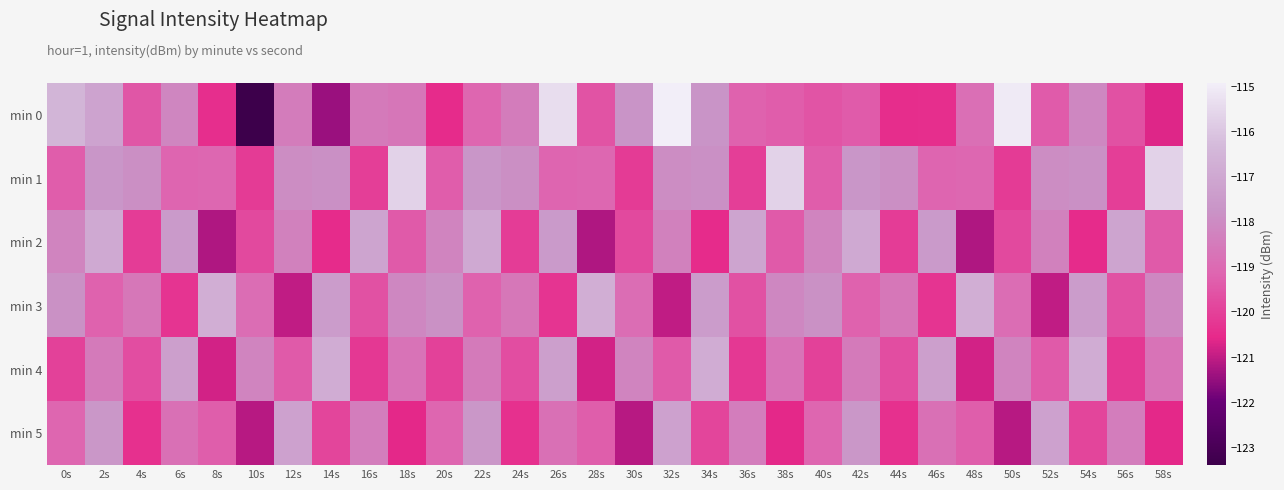

Reading left to right, what are all the values shown in this chart?

min 0: 0s=-116.5	2s=-117.1	4s=-119.5	6s=-118.1	8s=-120.4	10s=-123.4	12s=-118.4	14s=-121.4	16s=-118.5	18s=-118.6	20s=-120.5	22s=-119.1	24s=-118.4	26s=-115.3	28s=-119.6	30s=-117.7	32s=-114.9	34s=-117.7	36s=-119.2	38s=-119.3	40s=-119.5	42s=-119.4	44s=-120.5	46s=-120.4	48s=-118.8	50s=-115.0	52s=-119.3	54s=-118.1	56s=-119.6	58s=-120.7
min 1: 0s=-119.3	2s=-117.6	4s=-117.9	6s=-119.1	8s=-119.0	10s=-120.1	12s=-117.9	14s=-117.8	16s=-120.1	18s=-115.6	20s=-119.3	22s=-117.6	24s=-117.9	26s=-119.1	28s=-119.0	30s=-120.1	32s=-117.9	34s=-117.8	36s=-120.1	38s=-115.6	40s=-119.3	42s=-117.6	44s=-117.9	46s=-119.1	48s=-119.0	50s=-120.1	52s=-117.9	54s=-117.8	56s=-120.1	58s=-115.6
min 2: 0s=-118.2	2s=-116.9	4s=-120.1	6s=-117.5	8s=-121.2	10s=-119.8	12s=-118.3	14s=-120.5	16s=-117.1	18s=-119.4	20s=-118.2	22s=-116.9	24s=-120.1	26s=-117.5	28s=-121.2	30s=-119.8	32s=-118.3	34s=-120.5	36s=-117.1	38s=-119.4	40s=-118.2	42s=-116.9	44s=-120.1	46s=-117.5	48s=-121.2	50s=-119.8	52s=-118.3	54s=-120.5	56s=-117.1	58s=-119.4
min 3: 0s=-117.8	2s=-119.2	4s=-118.6	6s=-120.3	8s=-116.7	10s=-118.9	12s=-121.0	14s=-117.4	16s=-119.6	18s=-118.1	20s=-117.8	22s=-119.2	24s=-118.6	26s=-120.3	28s=-116.7	30s=-118.9	32s=-121.0	34s=-117.4	36s=-119.6	38s=-118.1	40s=-117.8	42s=-119.2	44s=-118.6	46s=-120.3	48s=-116.7	50s=-118.9	52s=-121.0	54s=-117.4	56s=-119.6	58s=-118.1
min 4: 0s=-120.0	2s=-118.5	4s=-119.7	6s=-117.3	8s=-120.8	10s=-118.2	12s=-119.4	14s=-116.8	16s=-120.2	18s=-118.7	20s=-120.0	22s=-118.5	24s=-119.7	26s=-117.3	28s=-120.8	30s=-118.2	32s=-119.4	34s=-116.8	36s=-120.2	38s=-118.7	40s=-120.0	42s=-118.5	44s=-119.7	46s=-117.3	48s=-120.8	50s=-118.2	52s=-119.4	54s=-116.8	56s=-120.2	58s=-118.7
min 5: 0s=-119.1	2s=-117.6	4s=-120.4	6s=-118.8	8s=-119.3	10s=-121.1	12s=-117.2	14s=-119.9	16s=-118.4	18s=-120.6	20s=-119.1	22s=-117.6	24s=-120.4	26s=-118.8	28s=-119.3	30s=-121.1	32s=-117.2	34s=-119.9	36s=-118.4	38s=-120.6	40s=-119.1	42s=-117.6	44s=-120.4	46s=-118.8	48s=-119.3	50s=-121.1	52s=-117.2	54s=-119.9	56s=-118.4	58s=-120.6